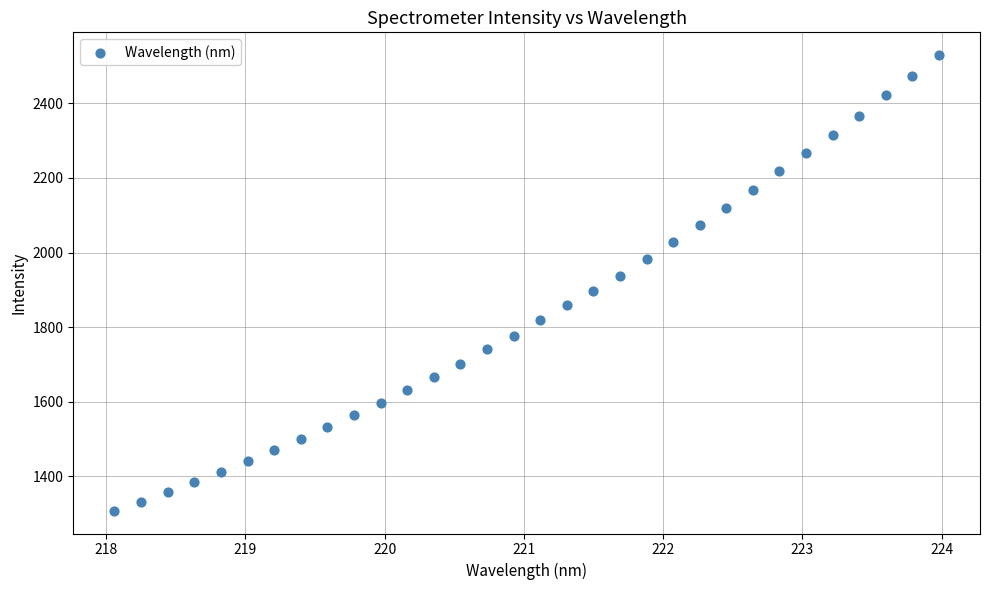

What is the range of X values (max minus min)?

5.9